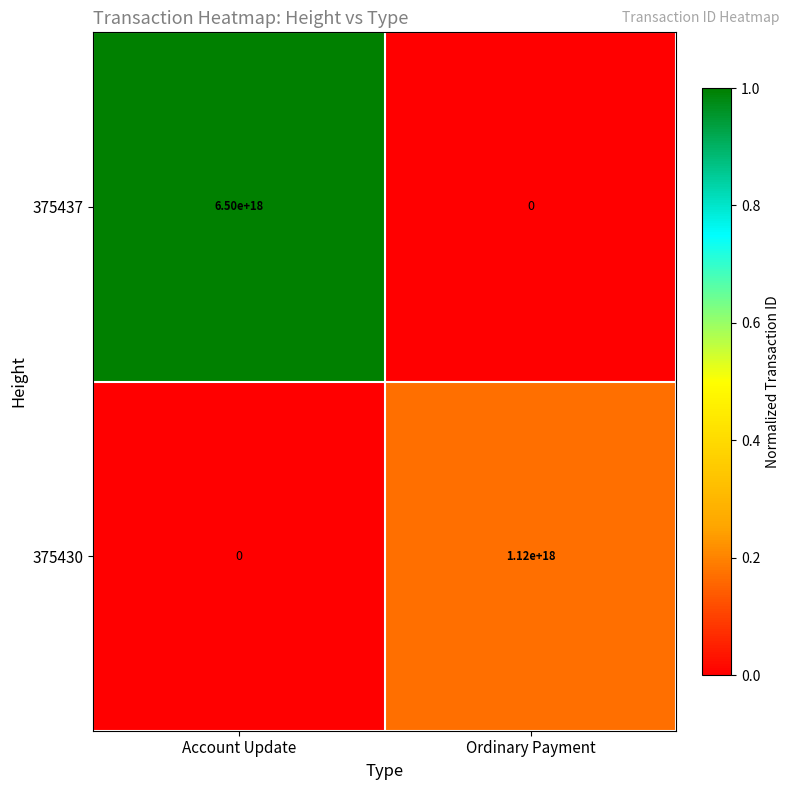

Where is 375430 nearest to the value 560000000000000000?

Account Update